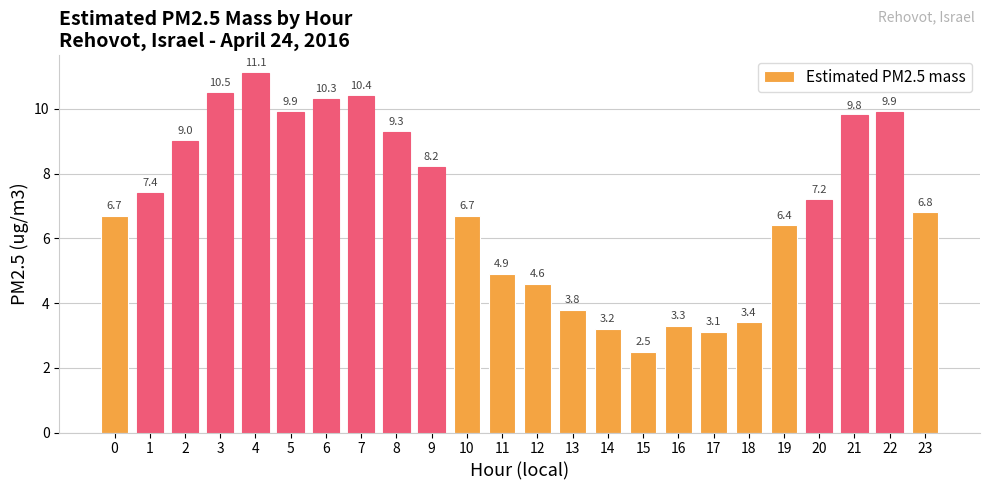

Read the value at 11.

4.9